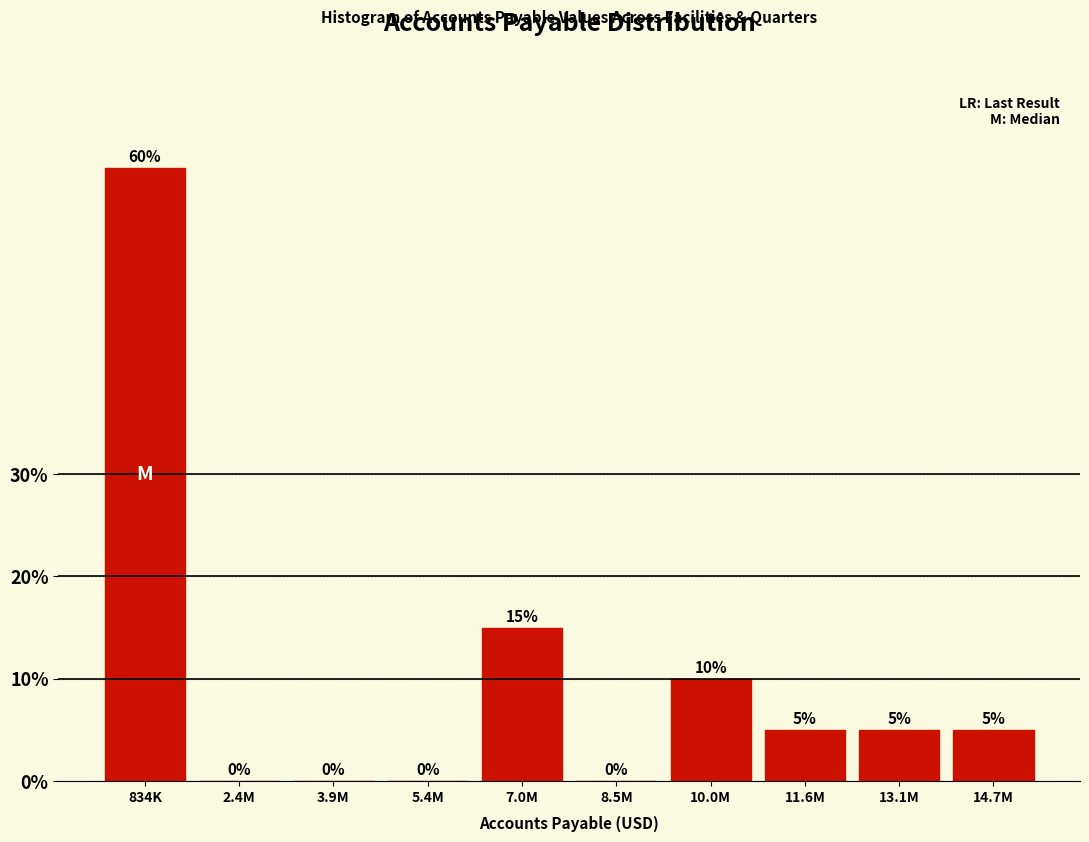

Reading left to right, list all the values displayed in this chart.

834K=60	2.4M=0	3.9M=0	5.4M=0	7.0M=15	8.5M=0	10.0M=10	11.6M=5	13.1M=5	14.7M=5